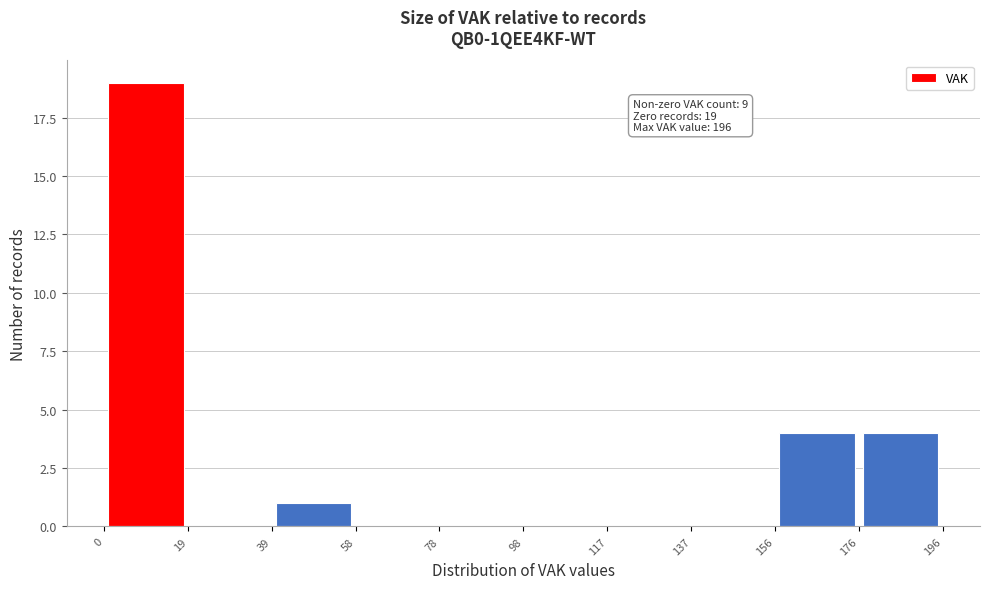

Which range on the x-axis has the tallest bar?

0 to 19